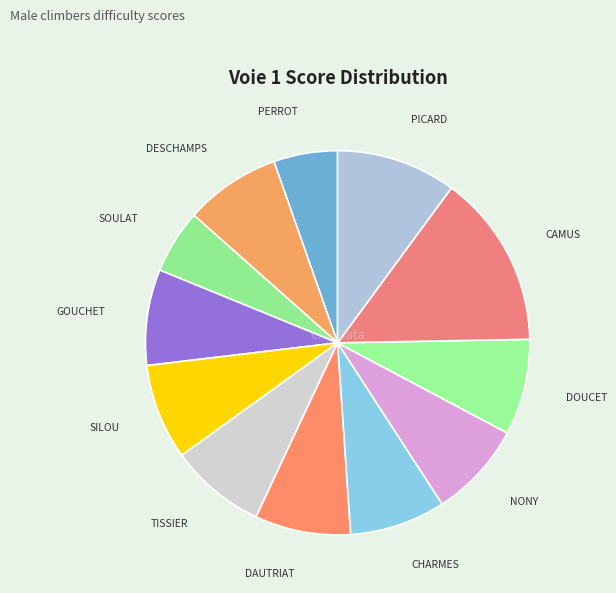

True or false: NONY accounts for 1% of the total.

False